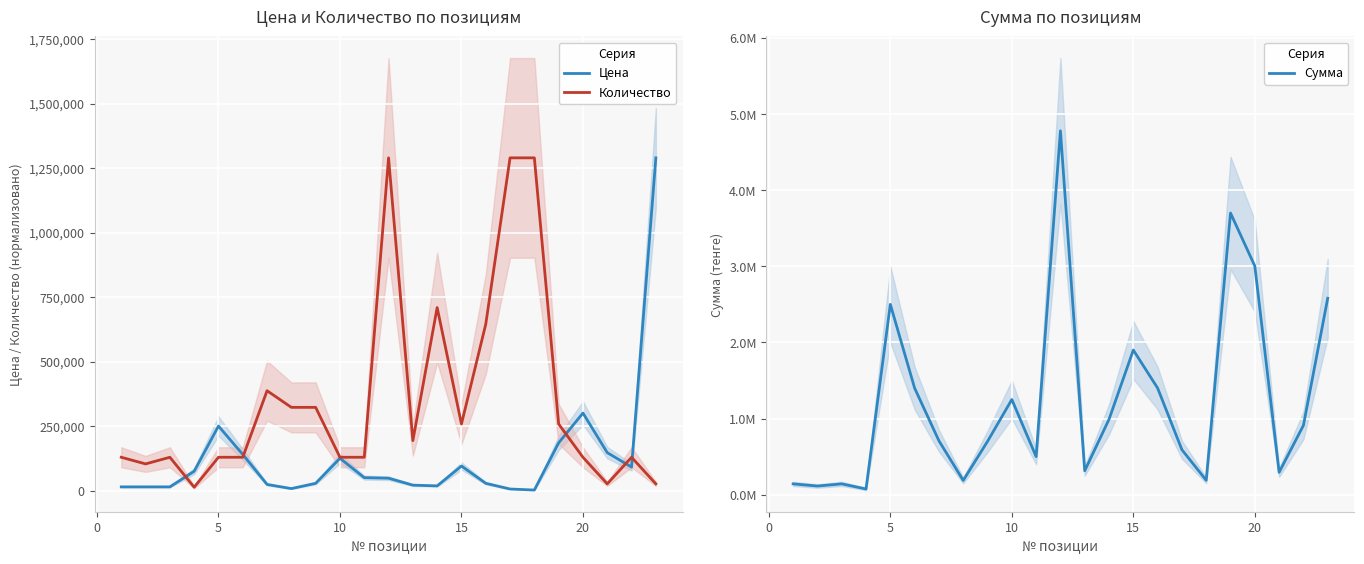

The value of Количество at 20 is 129000. True or false?

True